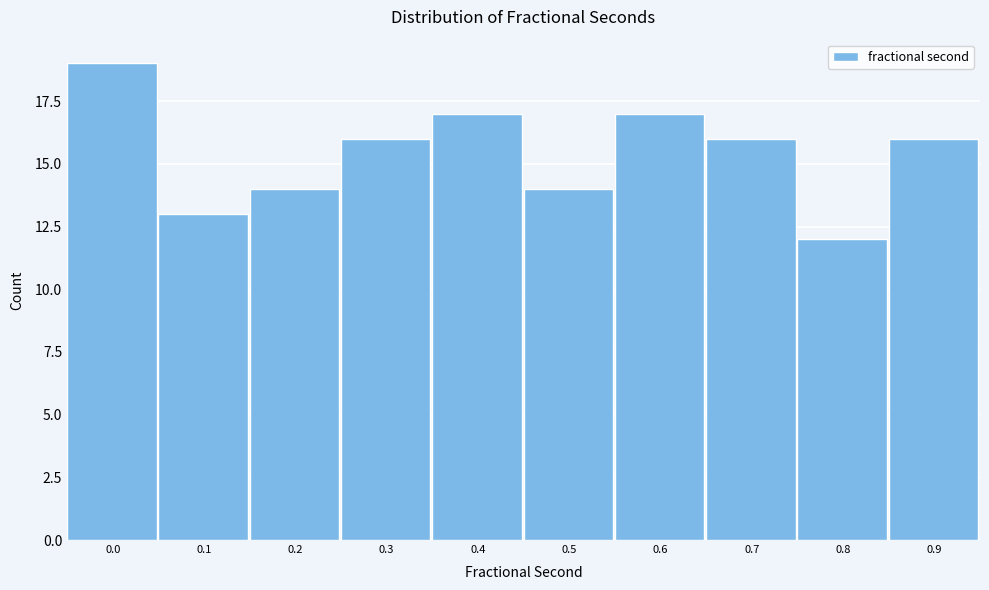

Reading left to right, what are all the values shown in this chart?

19	13	14	16	17	14	17	16	12	16